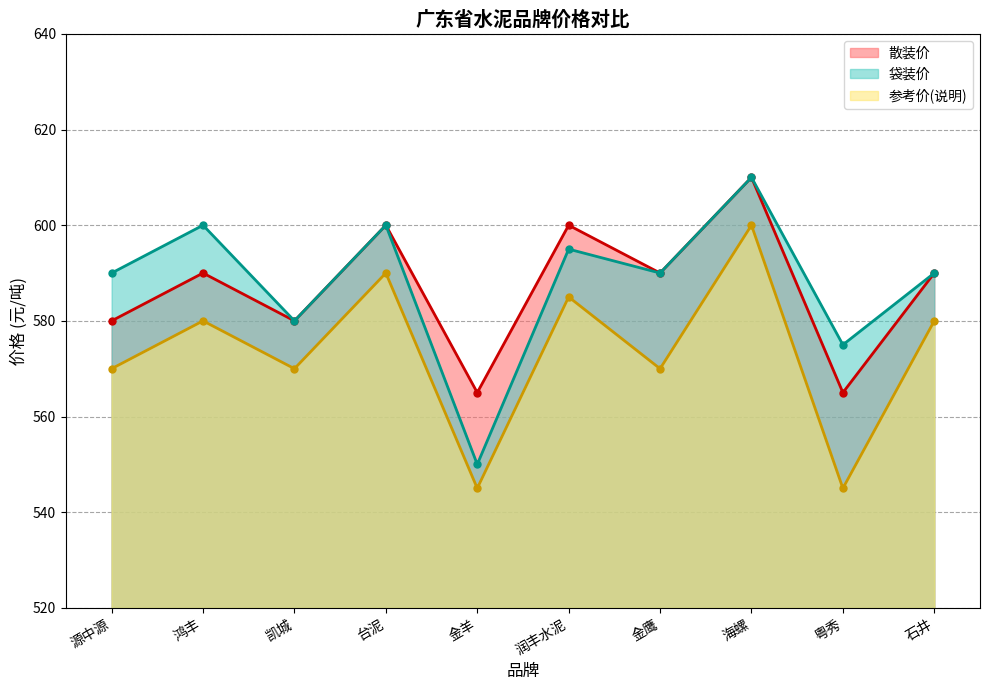

How many data points does each series have?

10